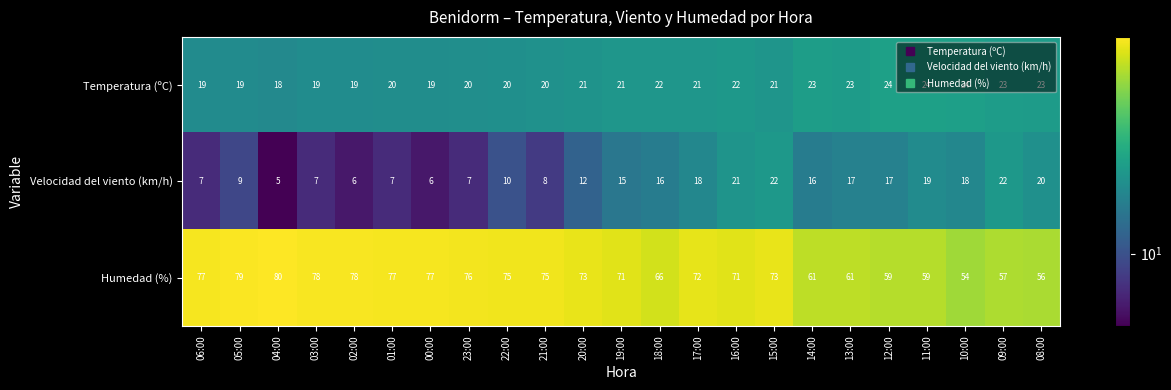

Which series has the widest spread of values?

Humedad (%)